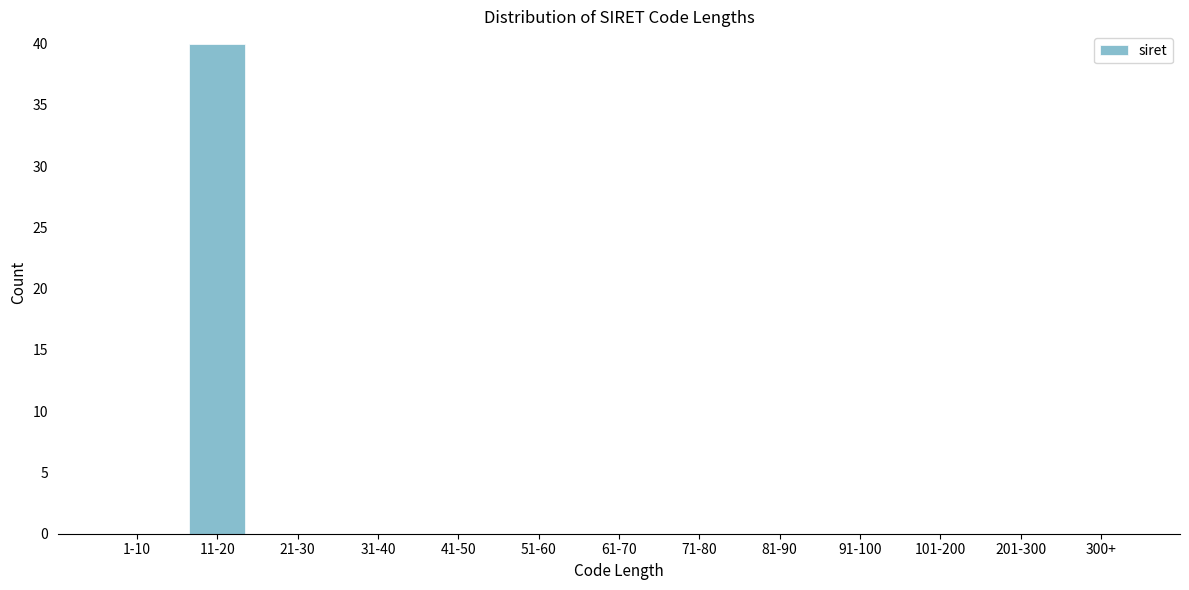

Reading left to right, what are all the values shown in this chart?

1-10=0	11-20=40	21-30=0	31-40=0	41-50=0	51-60=0	61-70=0	71-80=0	81-90=0	91-100=0	101-200=0	201-300=0	300+=0